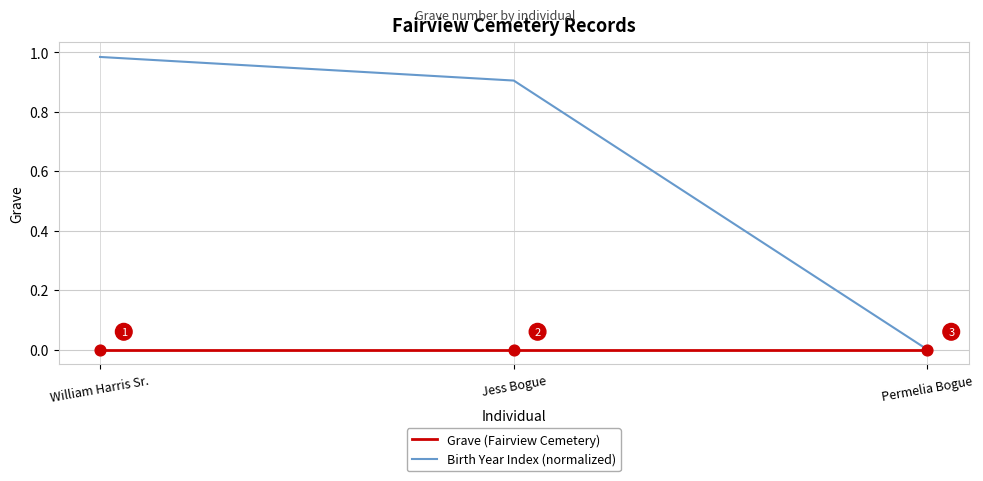

What is the total value across all series at William Harris Sr.?

1.0